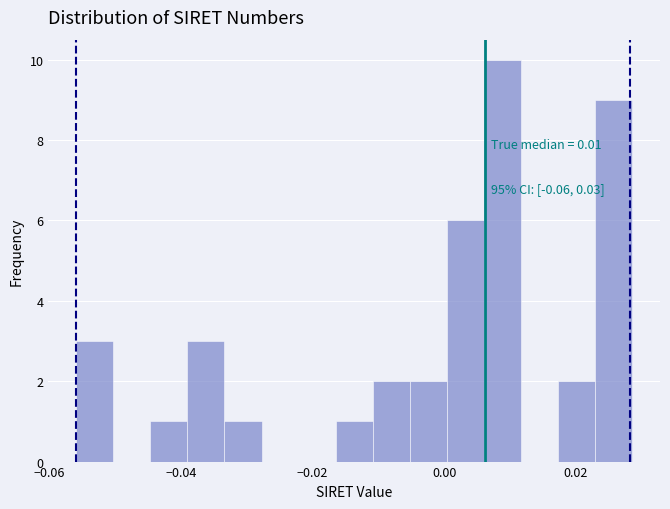

Around what value on the x-axis is the tallest bar? Give the approximate position of its centre, as read against the axis.

0.008